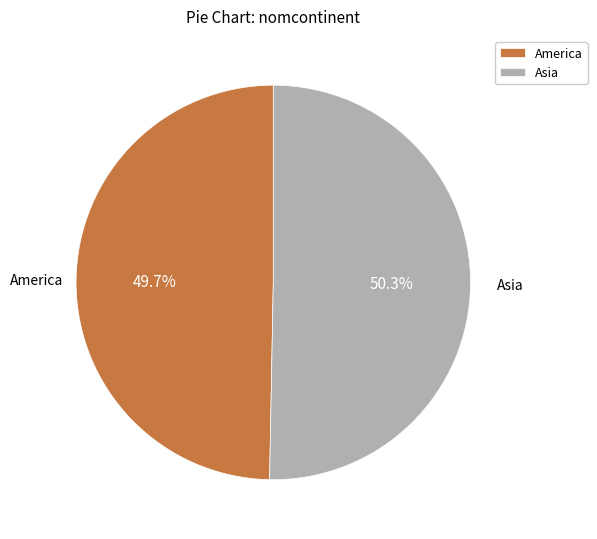

Which category has the smallest portion of the pie?

America